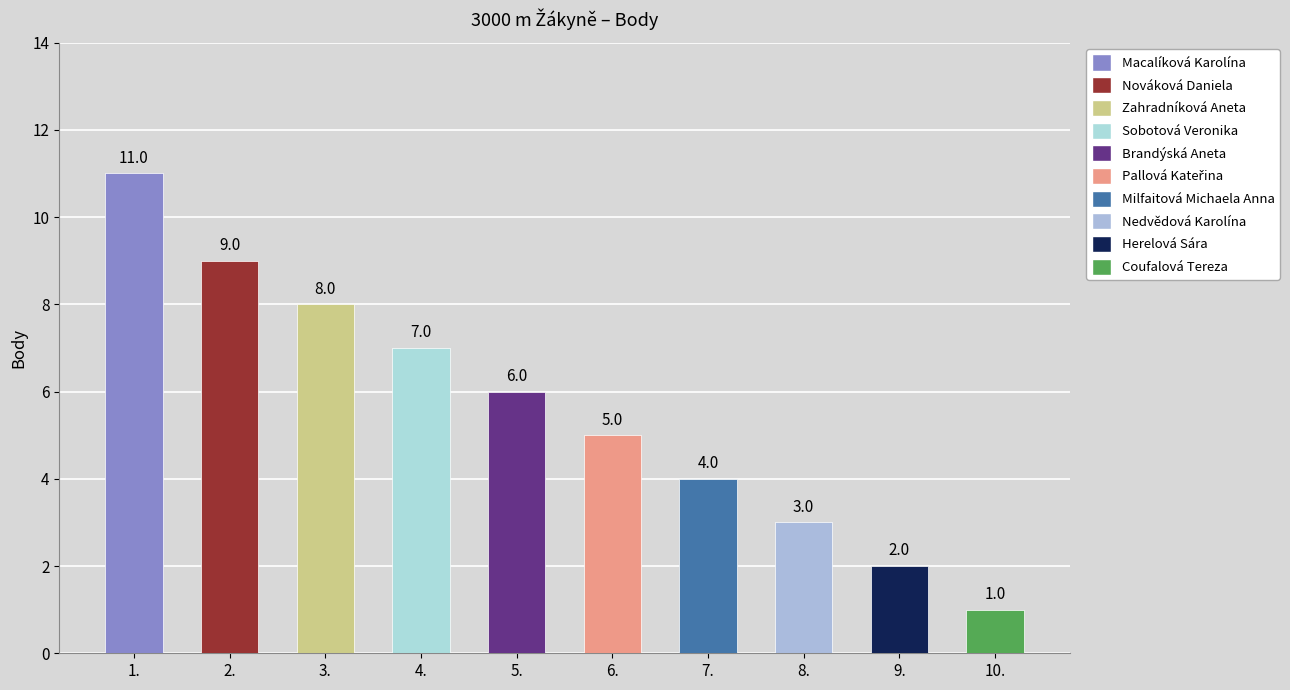

What is the sum of the values at Sobotová Veronika and Herelová Sára?

9